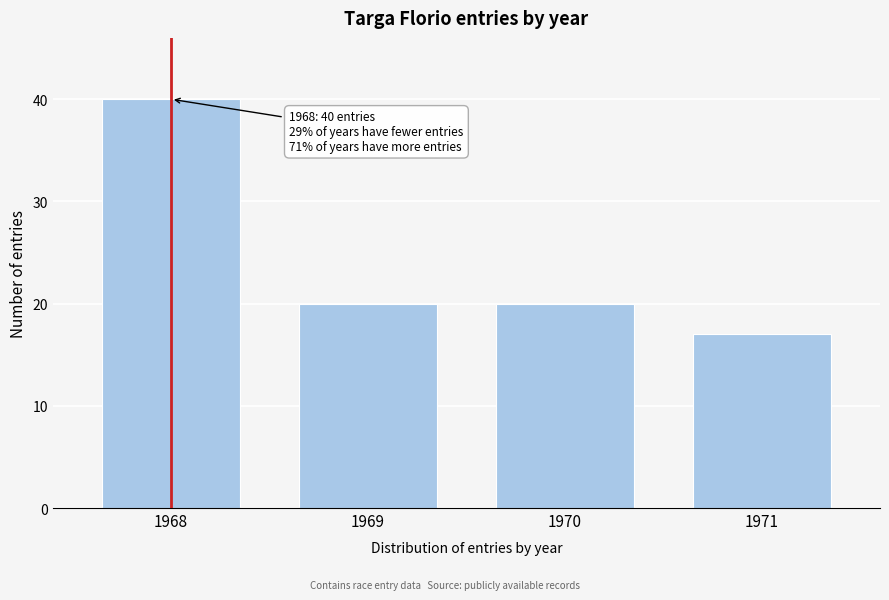

Reading right to left, what are all the values shown in this chart?

17	20	20	40